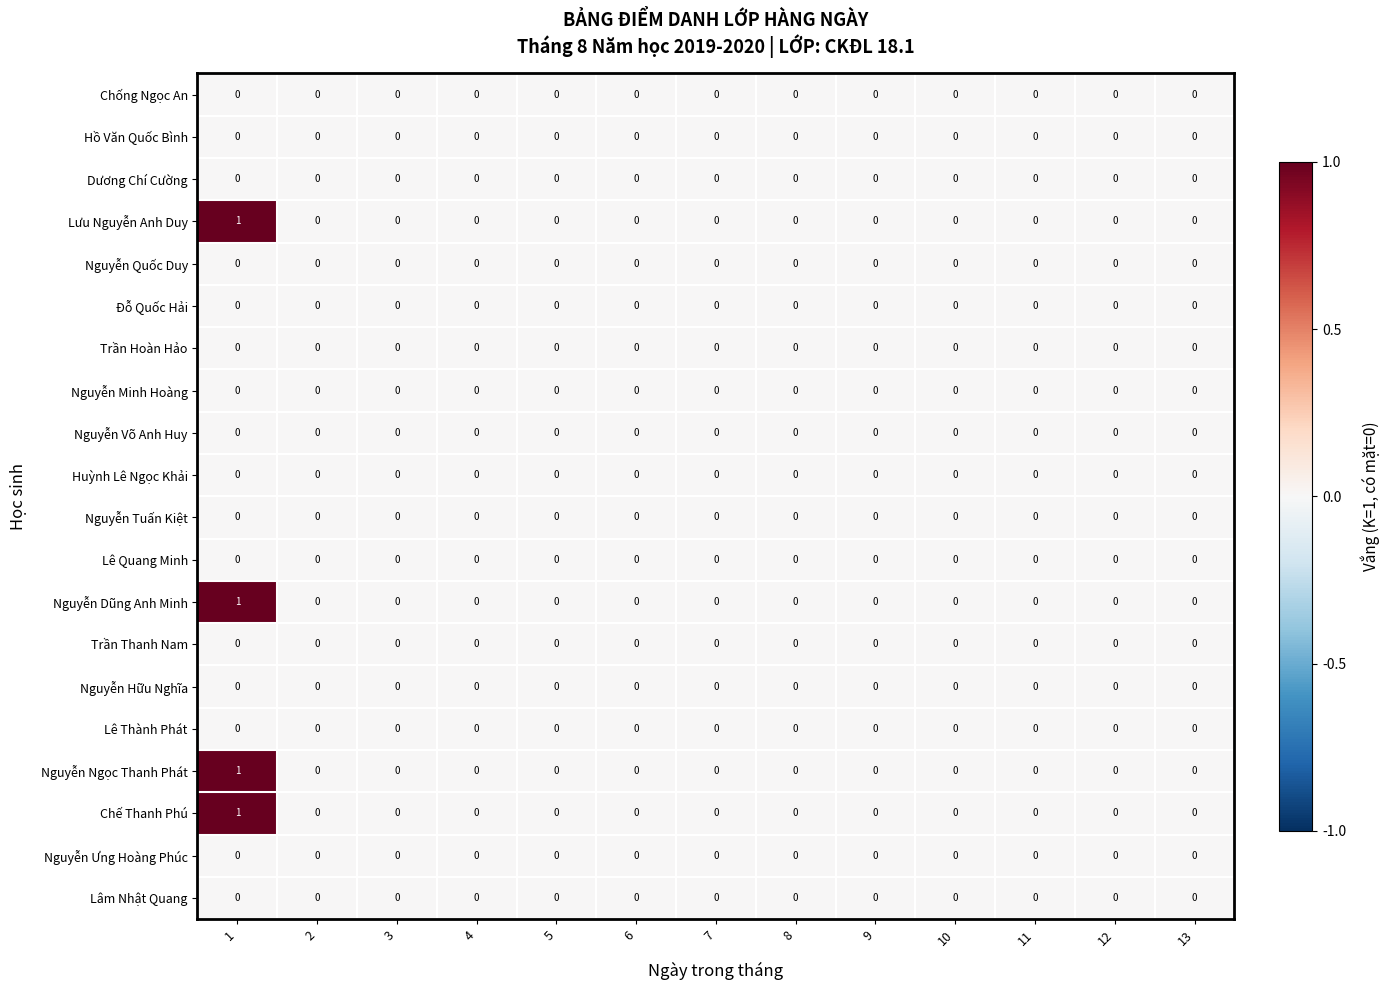

Is it true that Nguyễn Minh Hoàng equals 0 at 2?

True